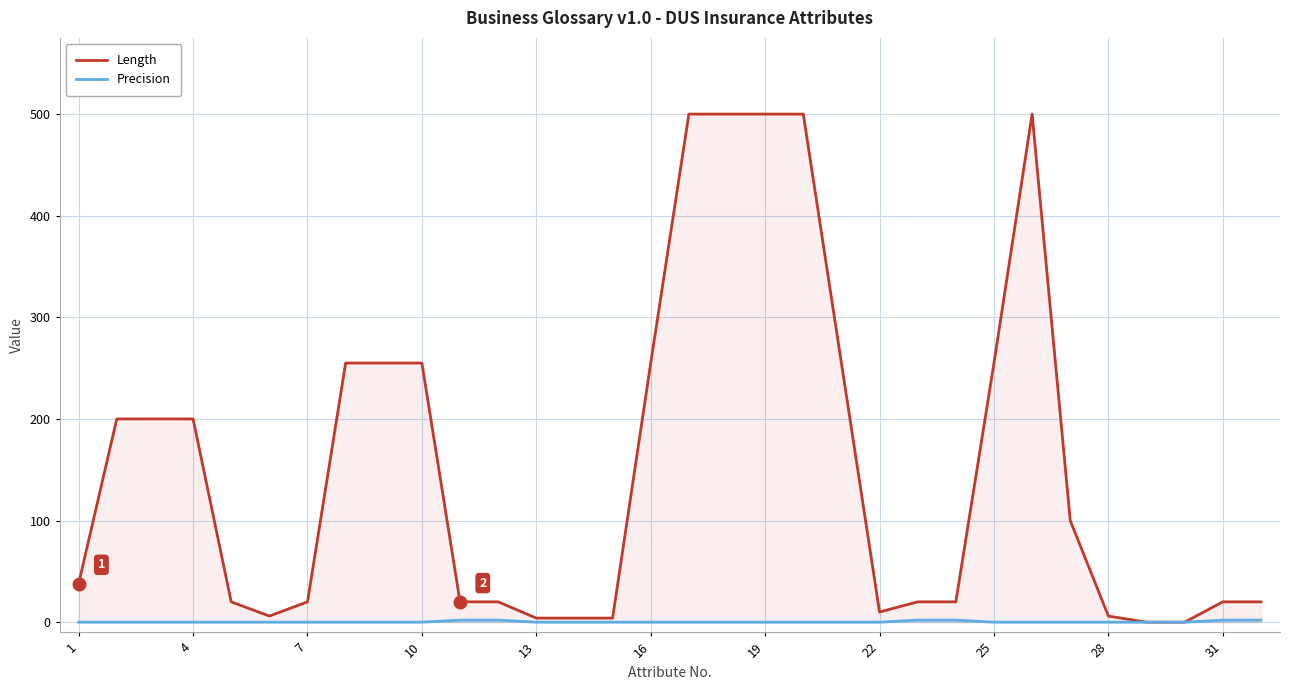

Does the chart have visible grid lines?

Yes